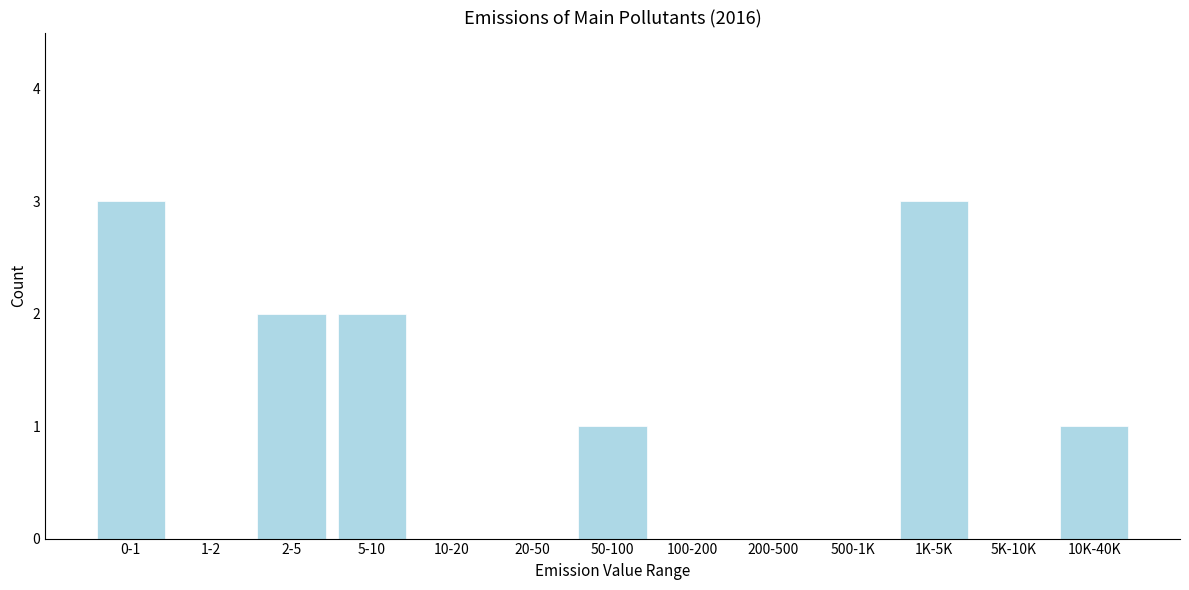

Reading left to right, extract all data points from this chart.

0-1=3	1-2=0	2-5=2	5-10=2	10-20=0	20-50=0	50-100=1	100-200=0	200-500=0	500-1K=0	1K-5K=3	5K-10K=0	10K-40K=1